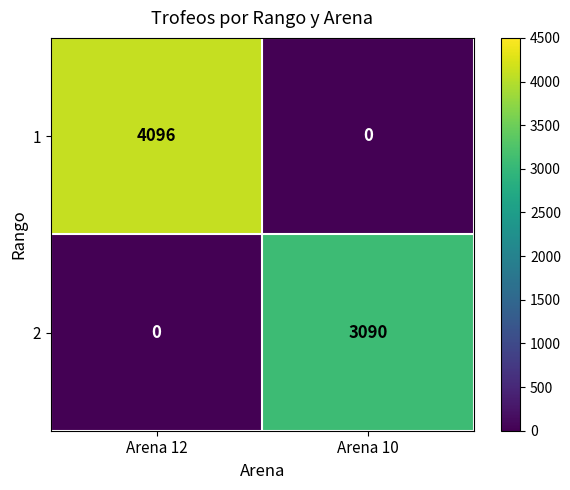

At which category is the sum across all series the highest?

Arena 12